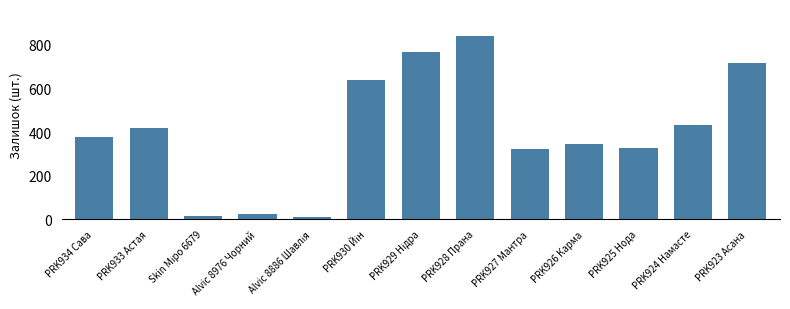

What is the label of the 5th bar from the right?

PRK927 Мантра